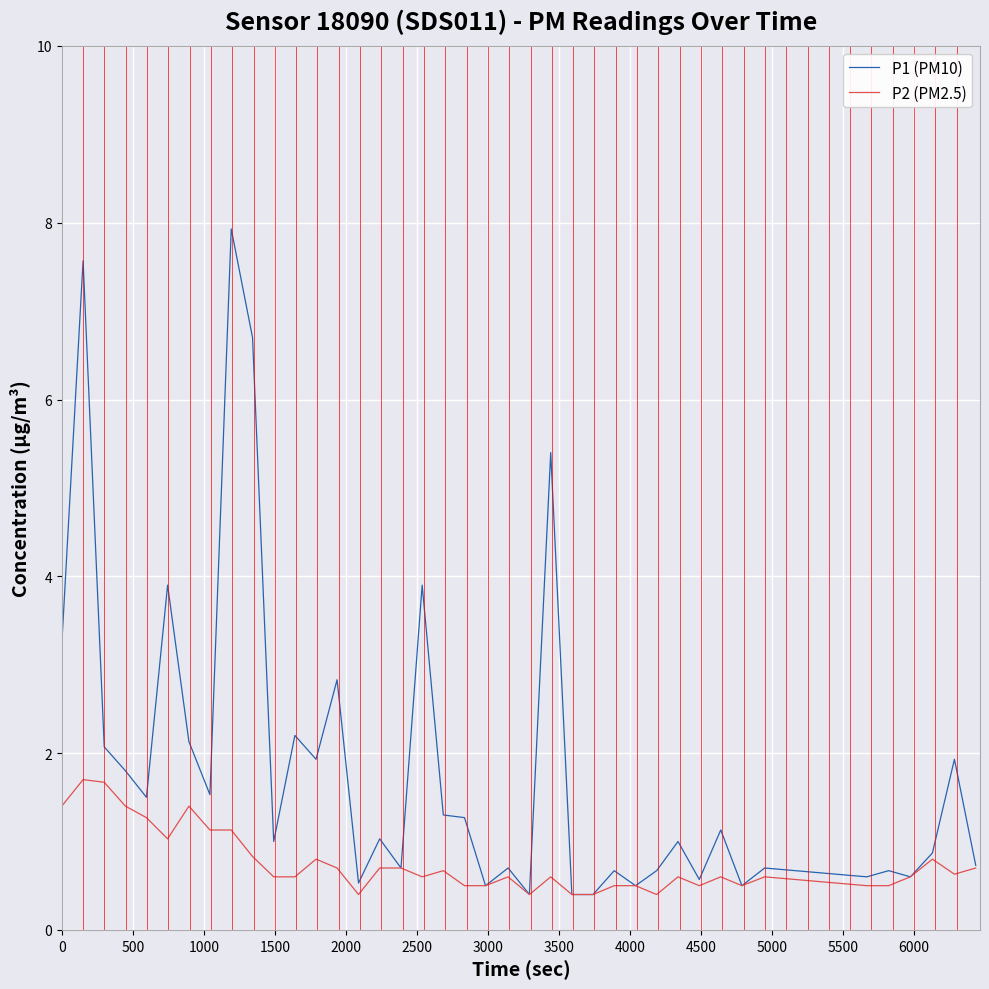

Which series has the largest range (max minus min)?

P1 (PM10)